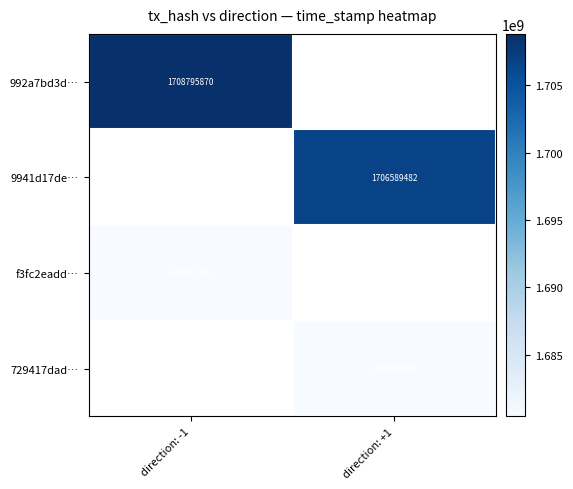

The 992a7bd3d… series shows 0 at direction: +1. True or false?

True